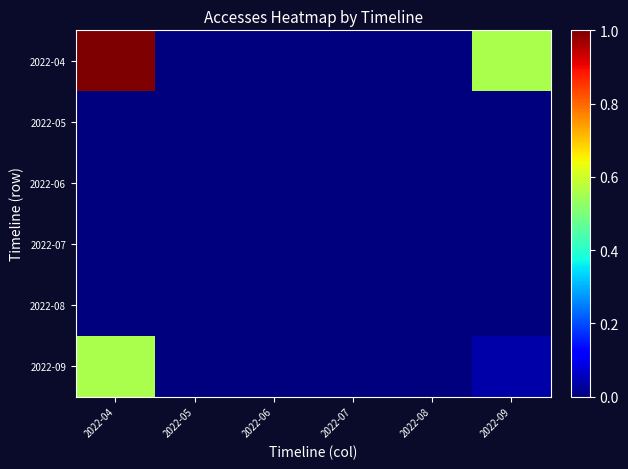

Rank the series at 2022-07 from highest to lowest value.

2022-04, 2022-05, 2022-06, 2022-07, 2022-08, 2022-09